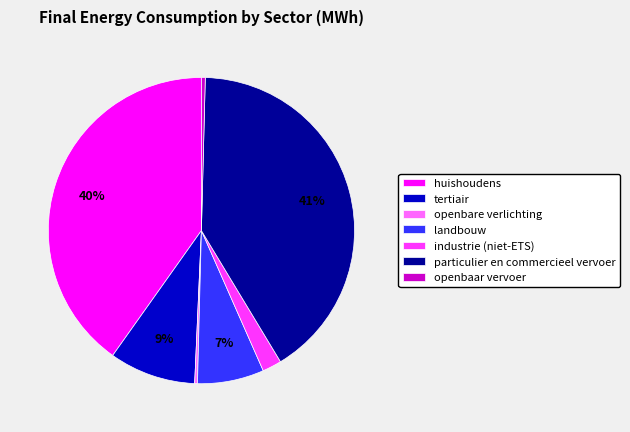

Between tertiair and openbare verlichting, which is larger?

tertiair